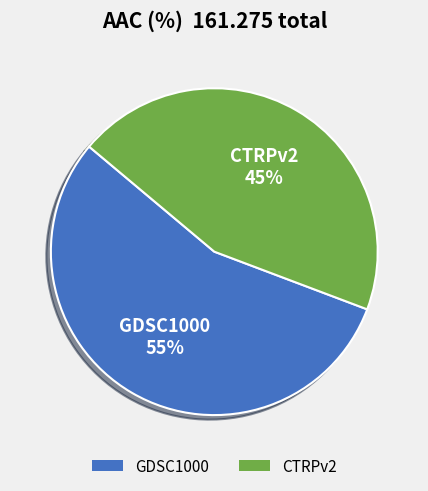

What percentage is the GDSC1000 slice, to the nearest percent?

55%